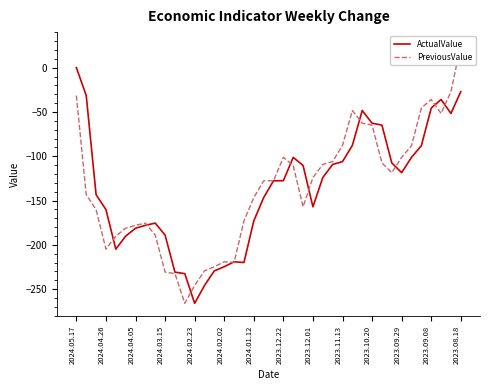

Rank the series by their maximum value, from highest to lowest.

PreviousValue, ActualValue